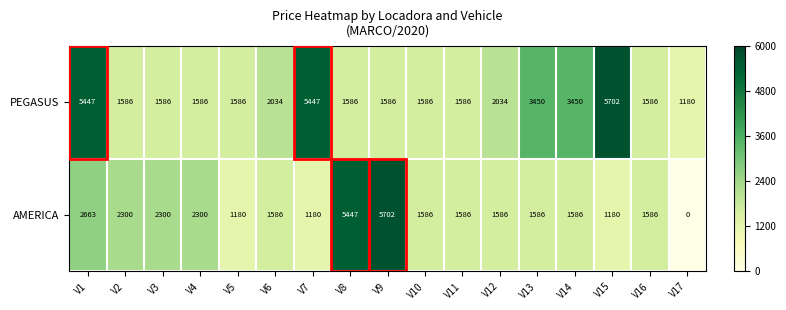

At which category is the sum across all series the highest?

V1